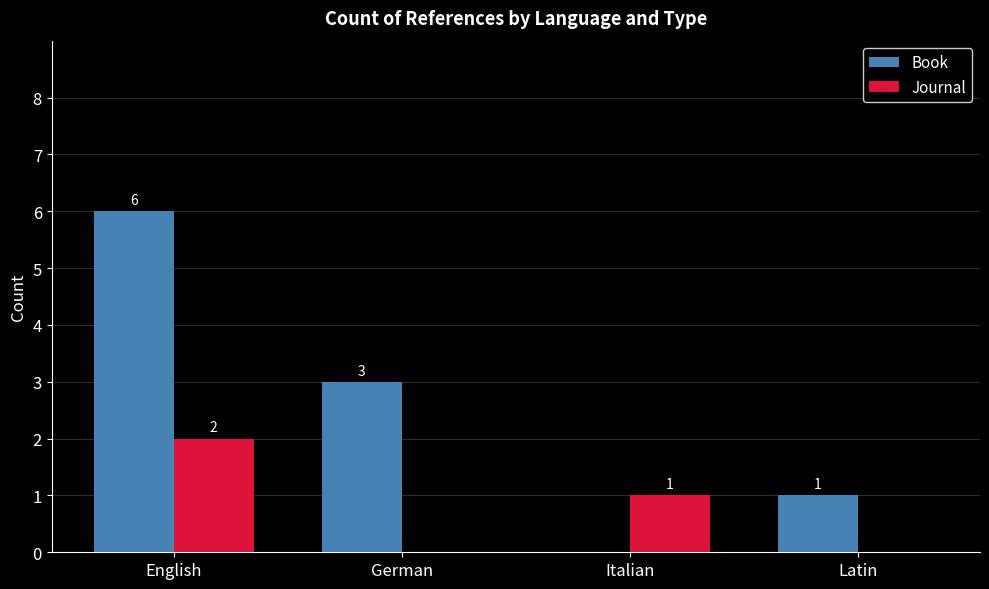

How many Book values are between 1 and 6?

3